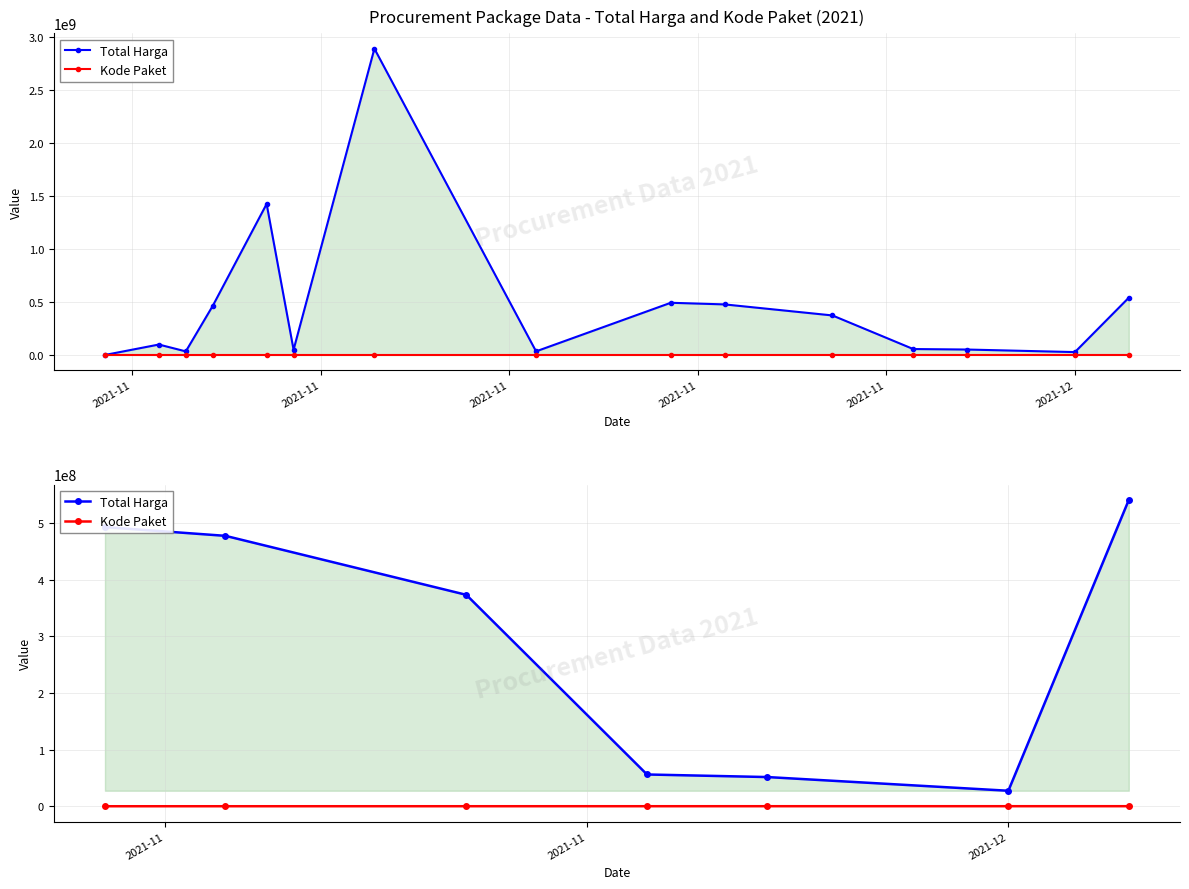

Which category has the lowest value in the Kode Paket series?

2021-11